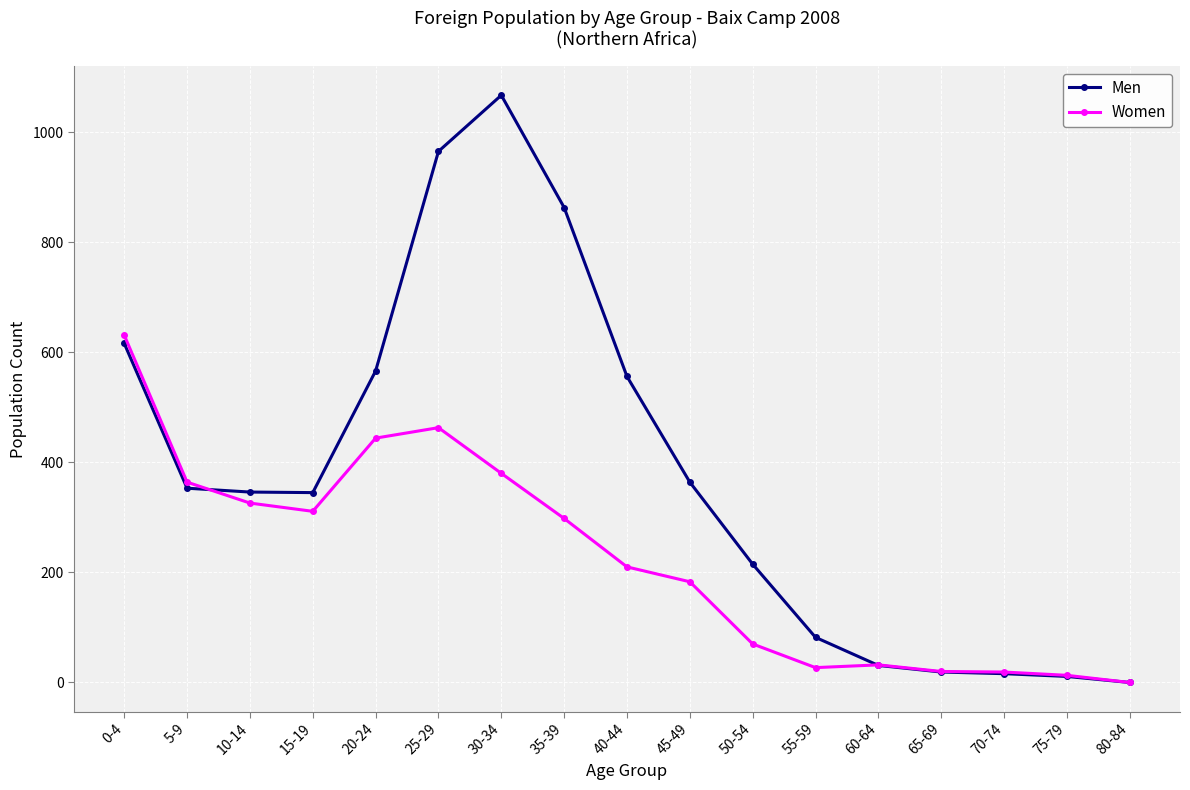

At which category does the chart reach its minimum across all series?

80-84